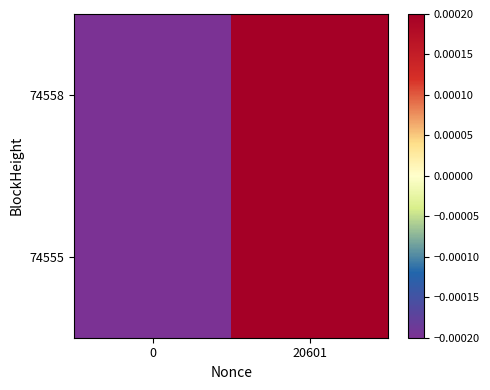

Reading left to right, transcribe all the data shown in this chart.

74558: 0=-0.0	20601=0.0
74555: 0=-0.0	20601=0.0